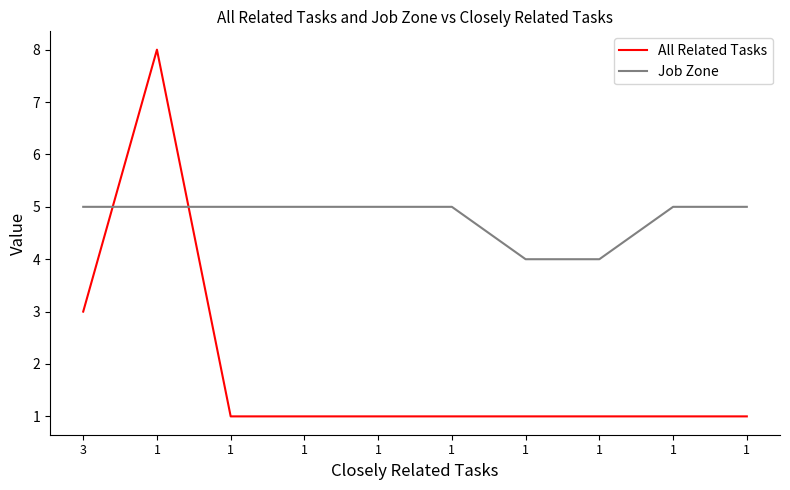

What is the difference between the second highest and minimum values in the Job Zone series?

1